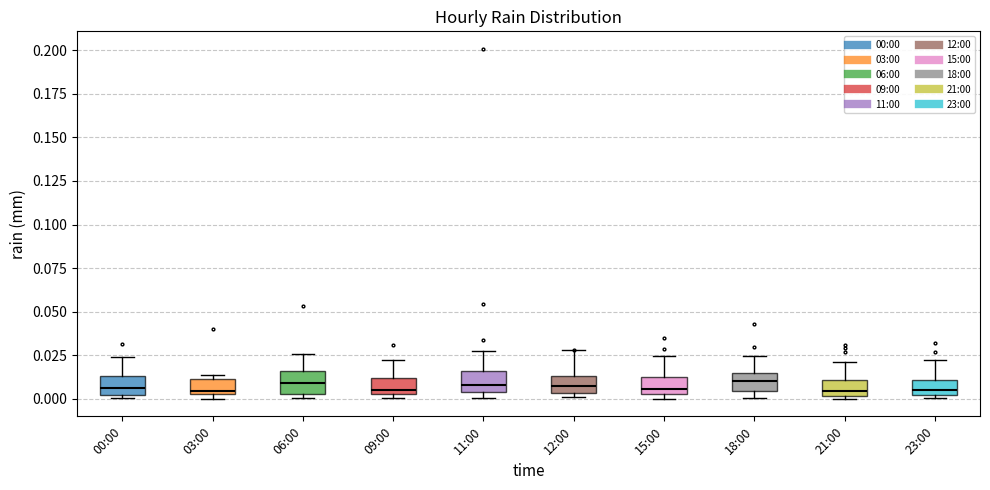

Where does the upper whisker of the box for 00:00 end on the y-axis? The values are not printed on the chart, so give them approximately, as read against the axis.

0.025